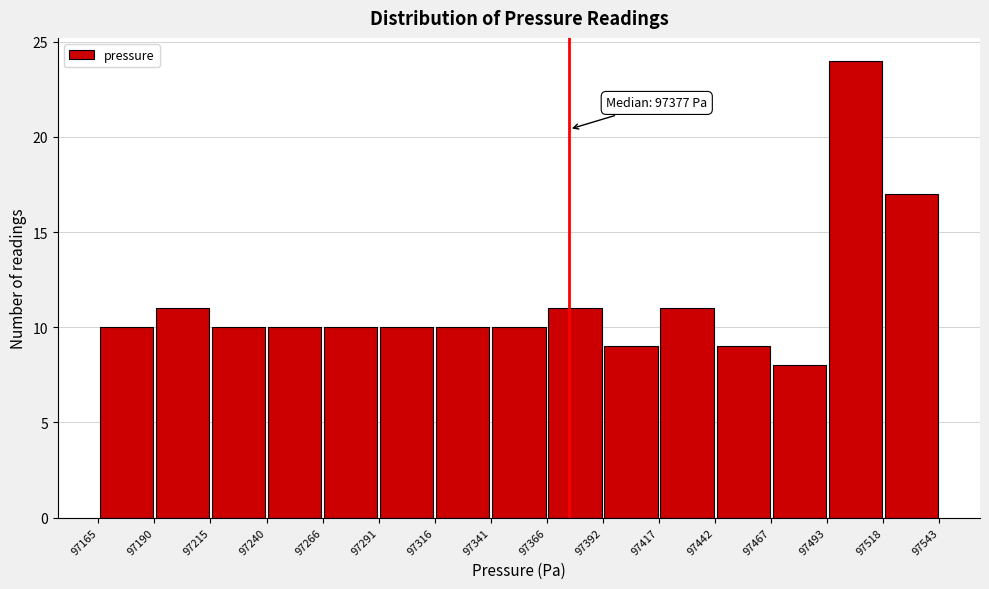

Which range on the x-axis has the tallest bar?

97493 to 97518